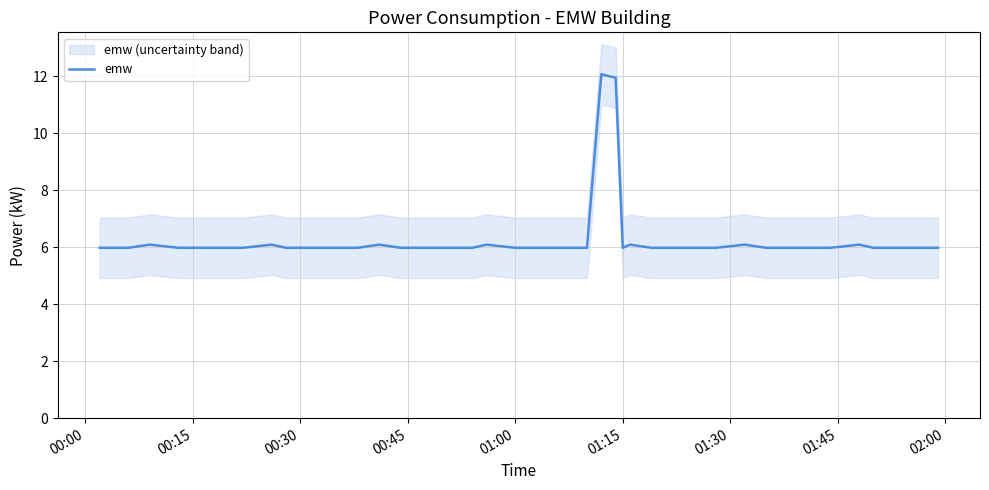

Reading right to left, transcribe all the data shown in this chart.

6.0	6.0	6.0	6.0	6.1	6.0	6.0	6.0	6.0	6.1	6.0	6.0	6.0	6.0	6.1	6.0	11.9	12.1	6.0	6.0	6.0	6.0	6.1	6.0	6.0	6.0	6.0	6.1	6.0	6.0	6.0	6.0	6.1	6.0	6.0	6.0	6.0	6.1	6.0	6.0